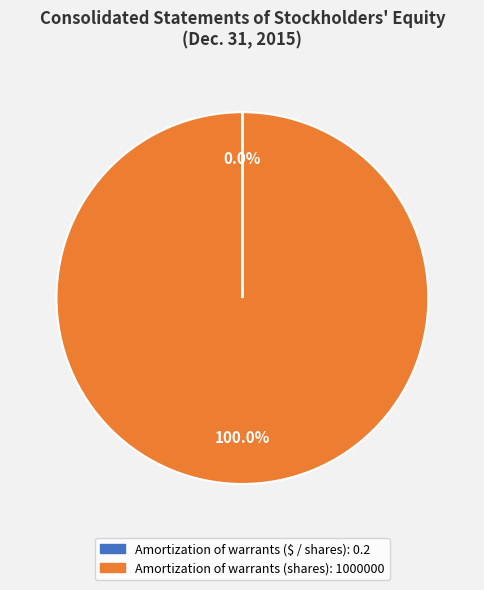

True or false: Amortization of warrants (shares): 1000000 accounts for 100% of the total.

True